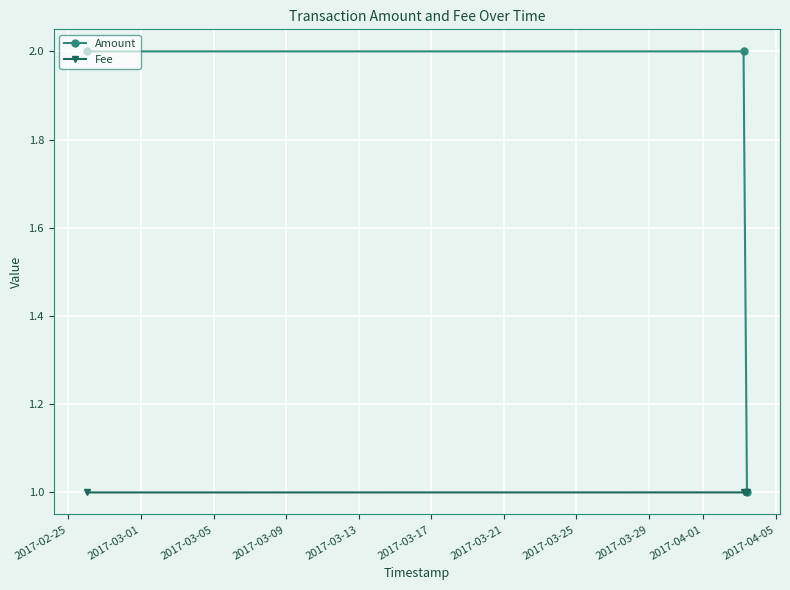

How many series are shown in this chart?

2